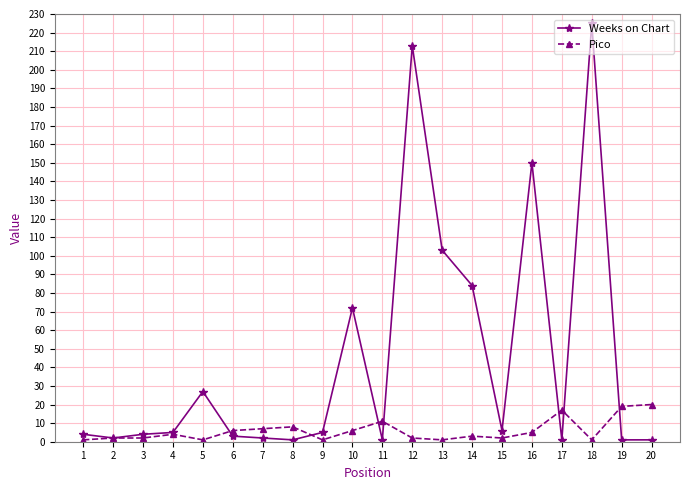

The Pico series shows 3 at 14. True or false?

True